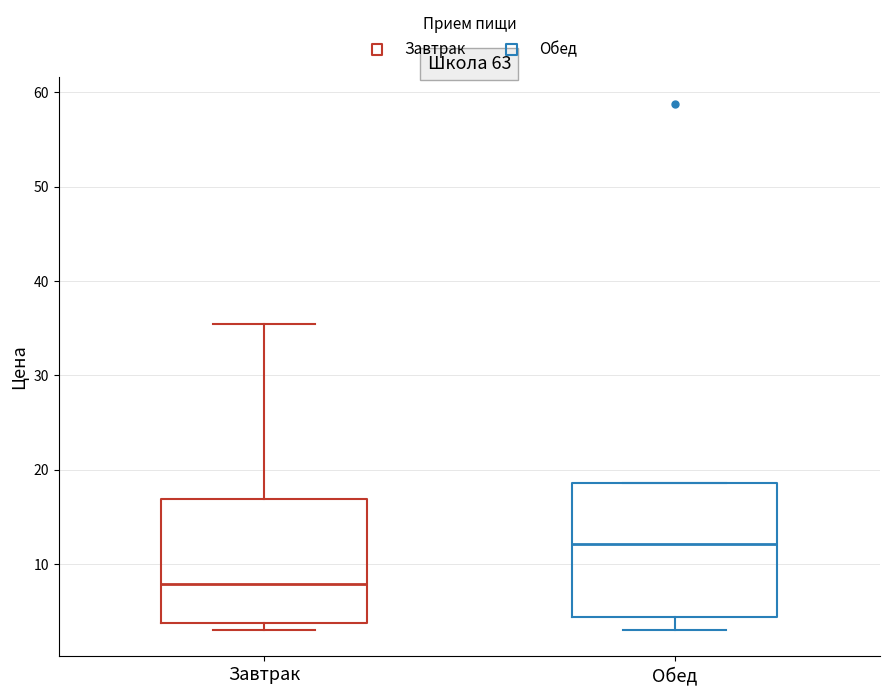

Comparing the boxes themselves (not the whiskers), which one is the tallest?

Обед